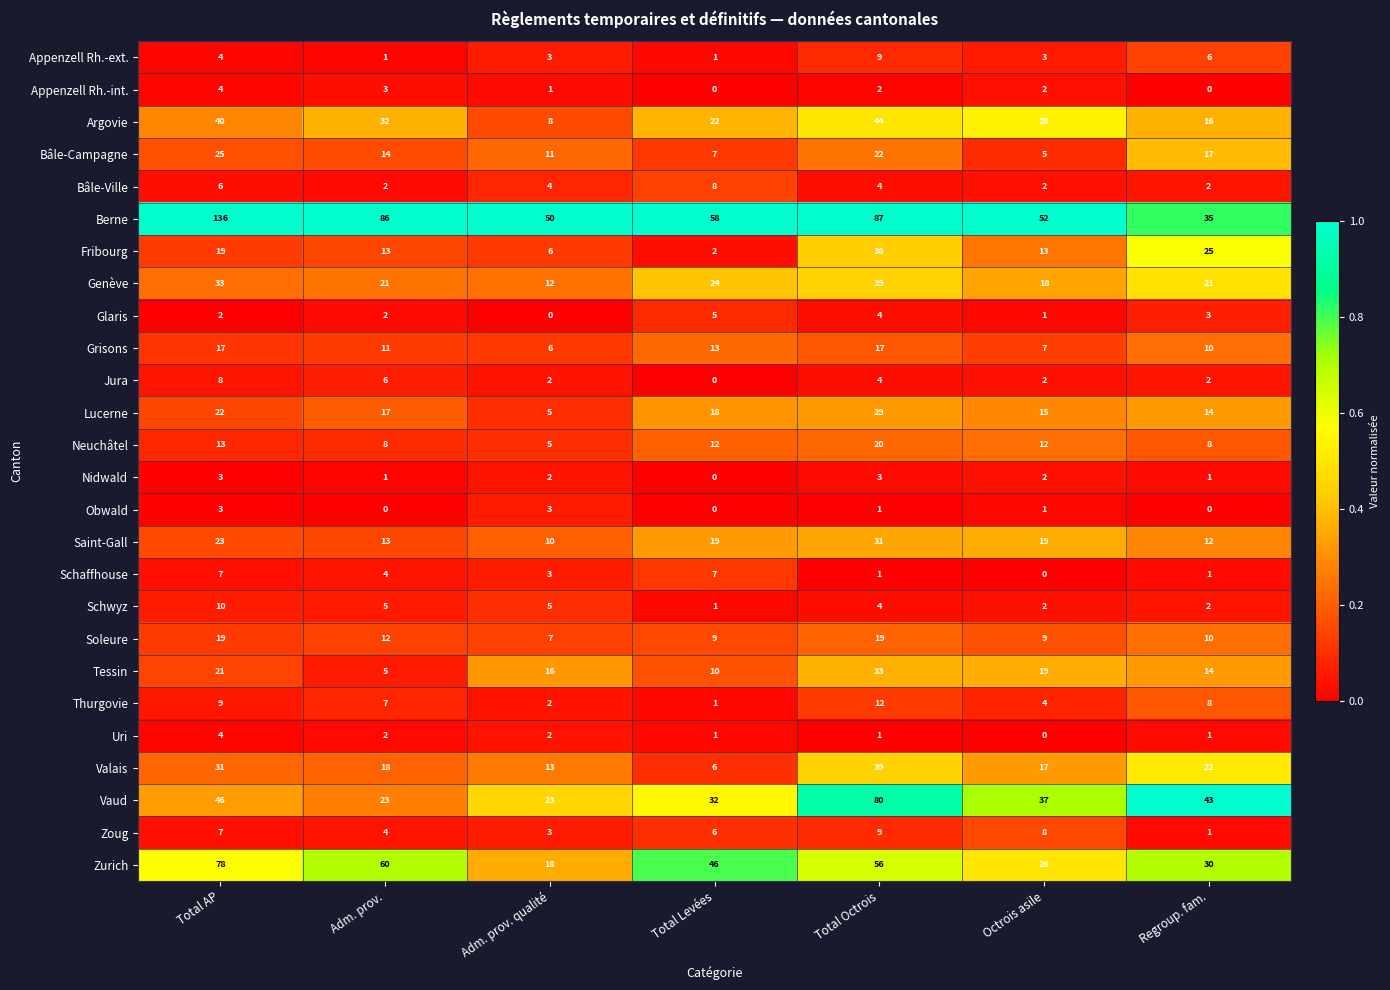

True or false: Saint-Gall has a value of 19 at Regroup. fam..

False